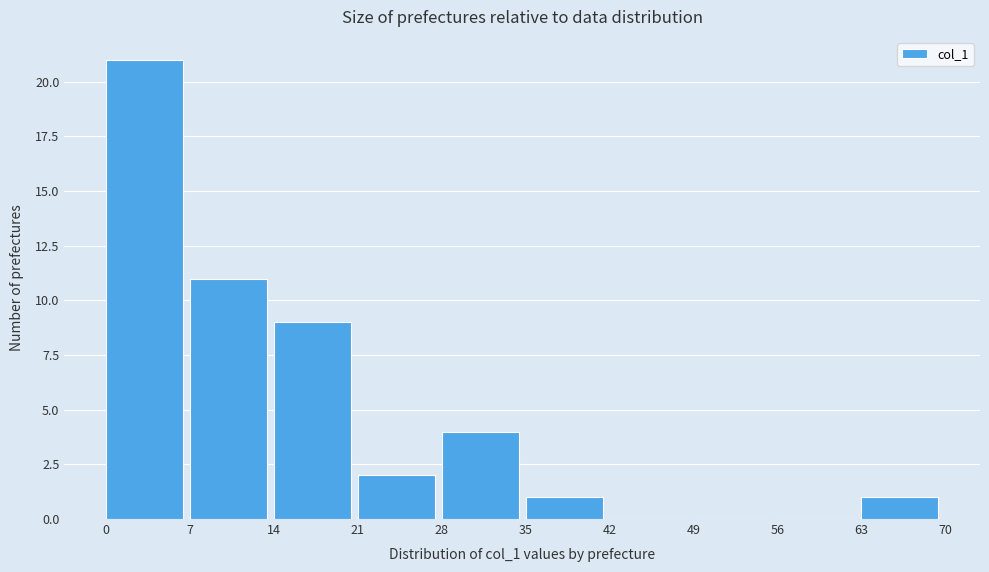

Reading left to right, transcribe this chart: for each bar, give the range it covers on the x-axis and its height. The values are not printed on the chart, so give them approximately, as read against the axis.

0 to 7: 21
7 to 14: 11
14 to 21: 9
21 to 28: 2
28 to 35: 4
35 to 42: 1
42 to 49: 0
49 to 56: 0
56 to 63: 0
63 to 70: 1